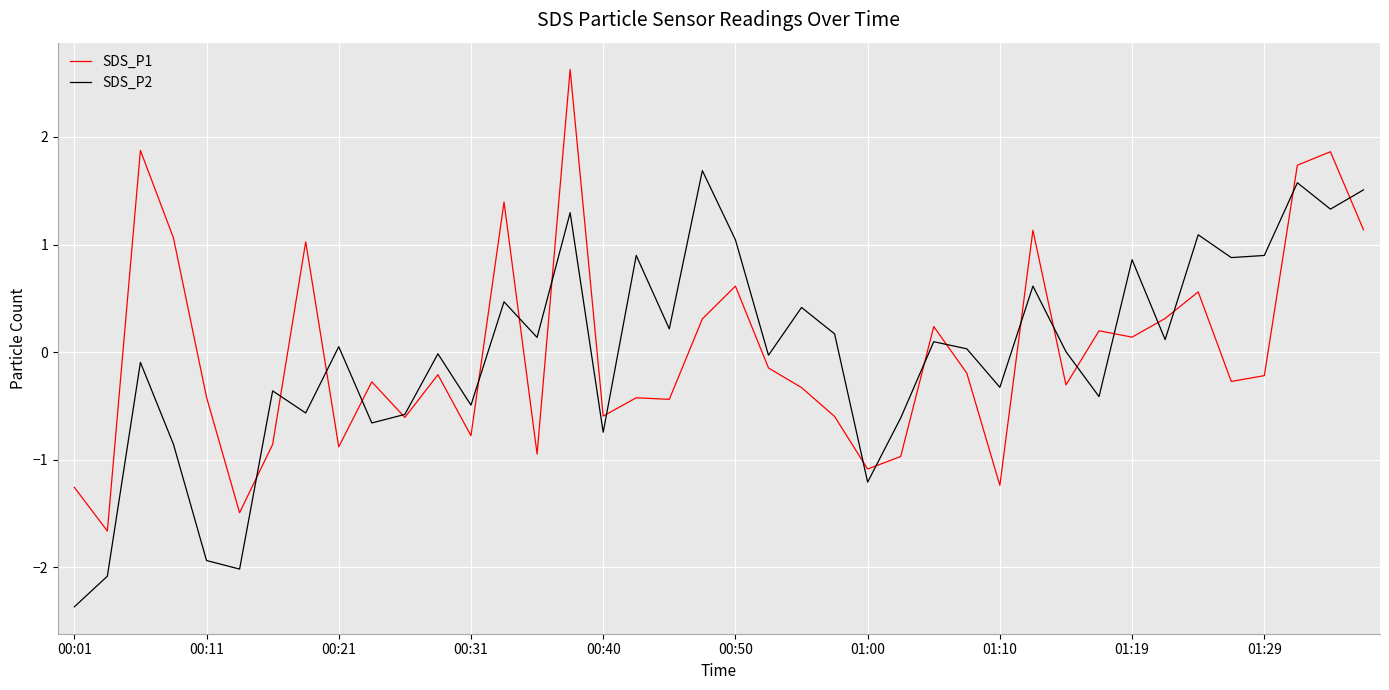

How many negative values does the SDS_P1 series have?

24